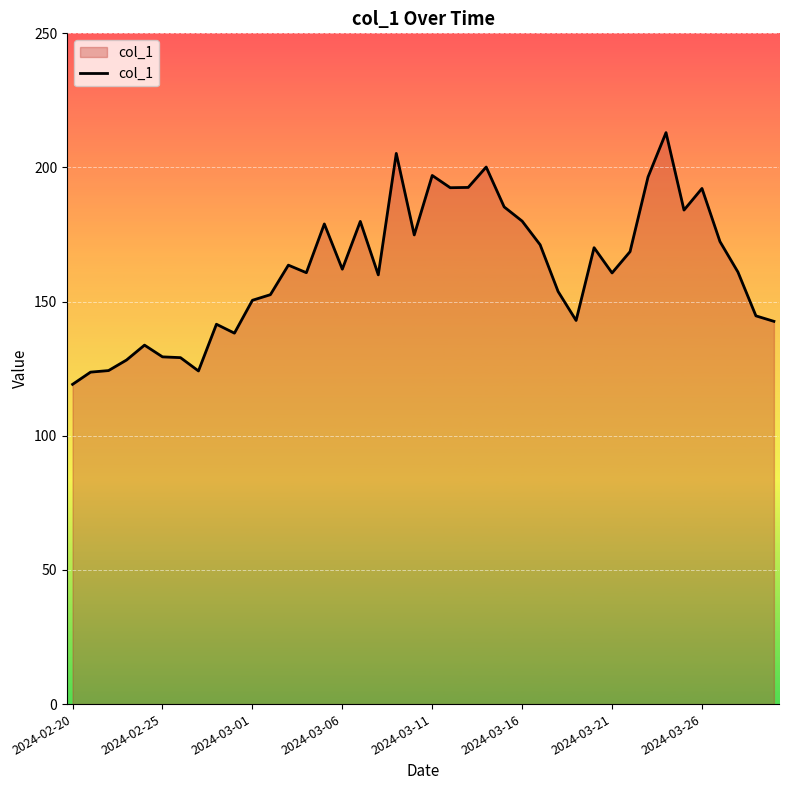

What is the smallest value displayed?

119.2